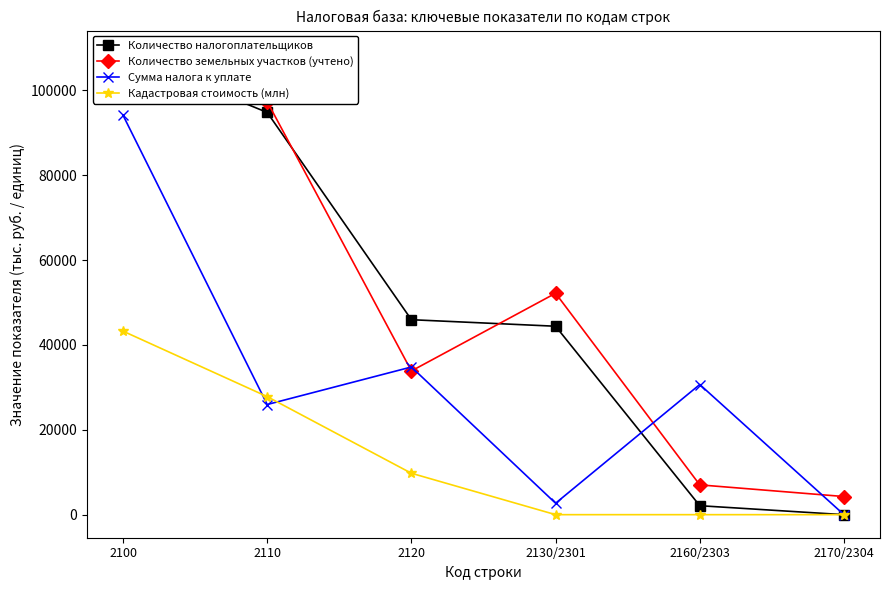

What are all the series names shown in the legend?

Количество налогоплательщиков, Количество земельных участков (учтено), Сумма налога к уплате, Кадастровая стоимость (млн)